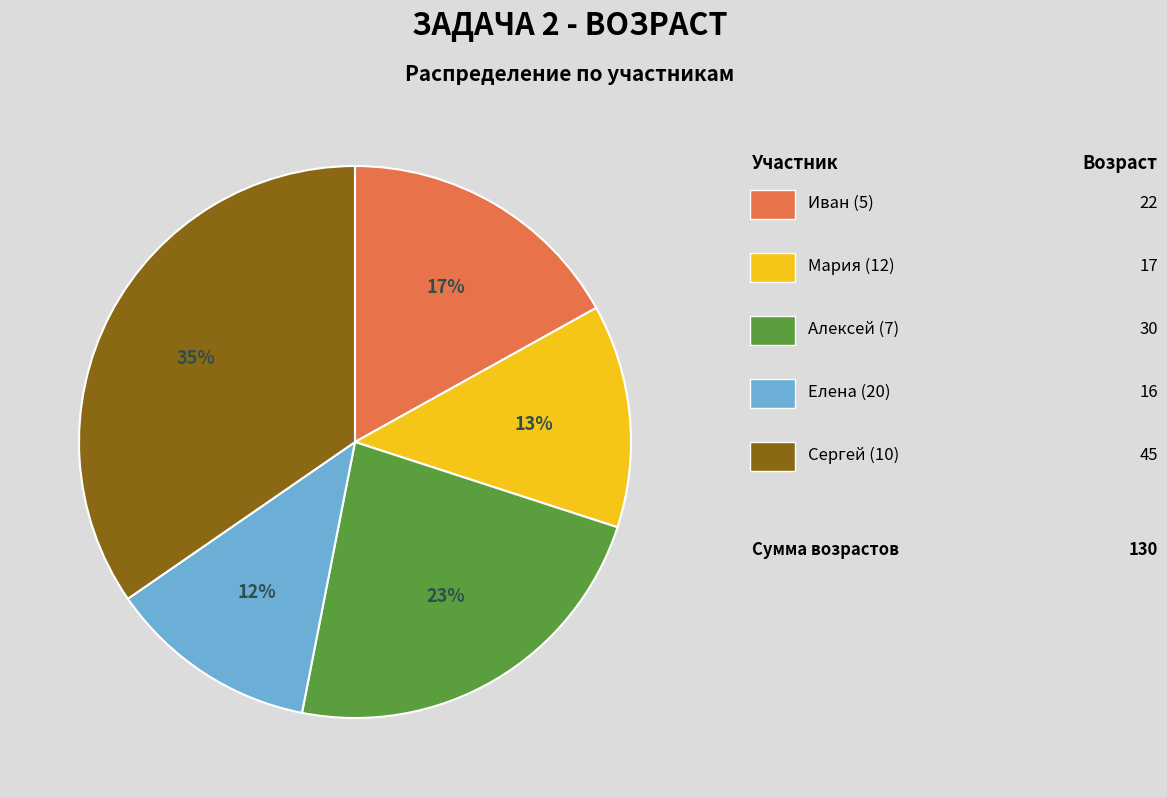

Does any single category account for the majority?

No